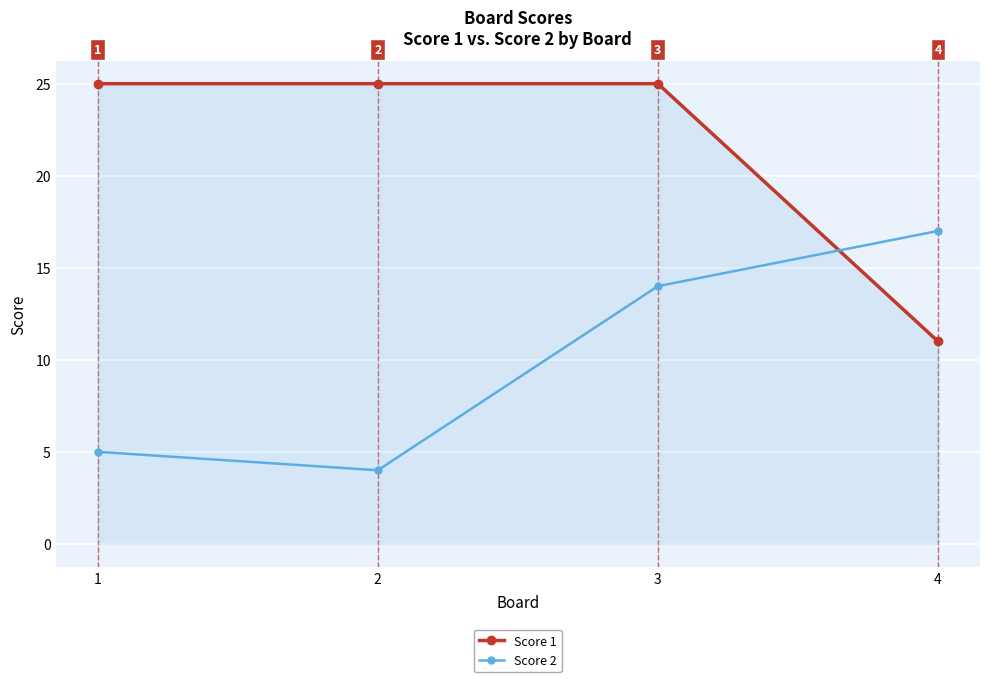

What is the sum of all Score 1 values?

86